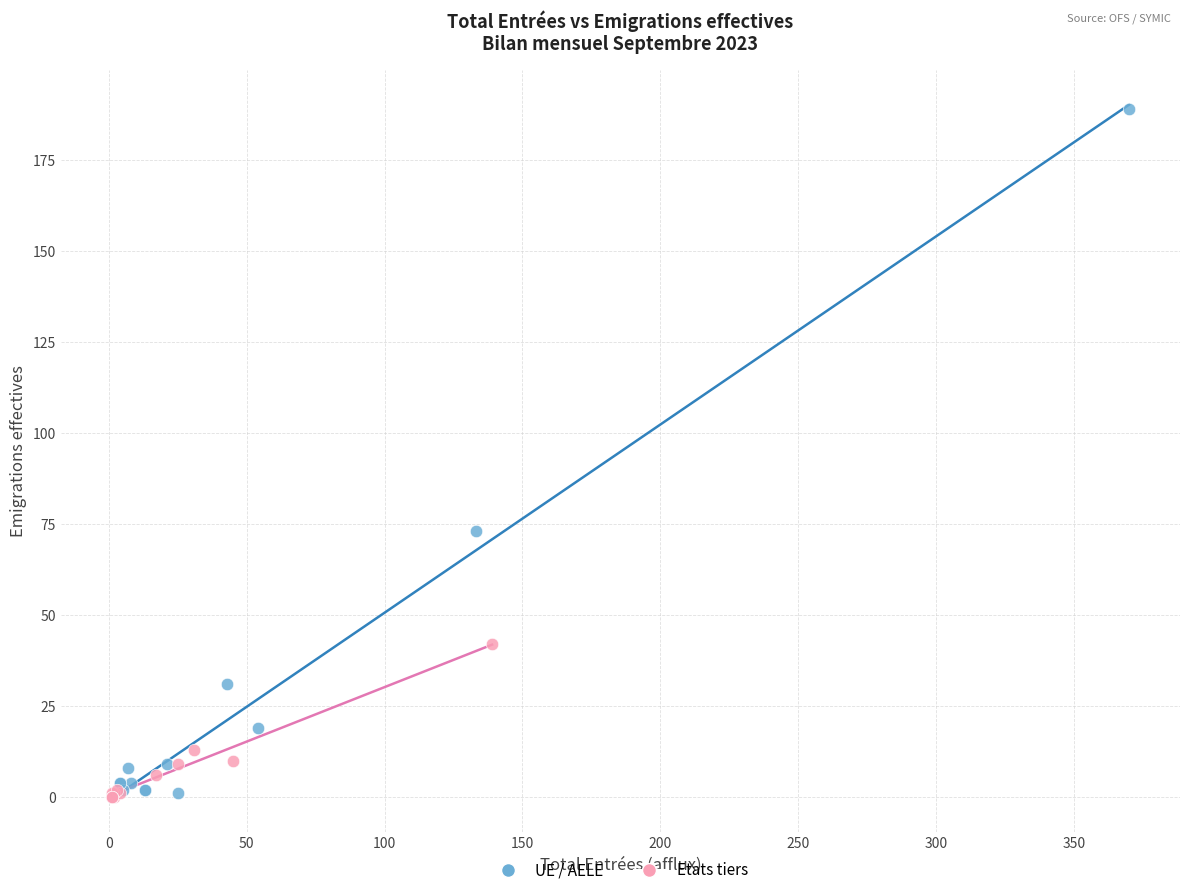

Which series reaches the maximum Y coordinate?

UE / AELE